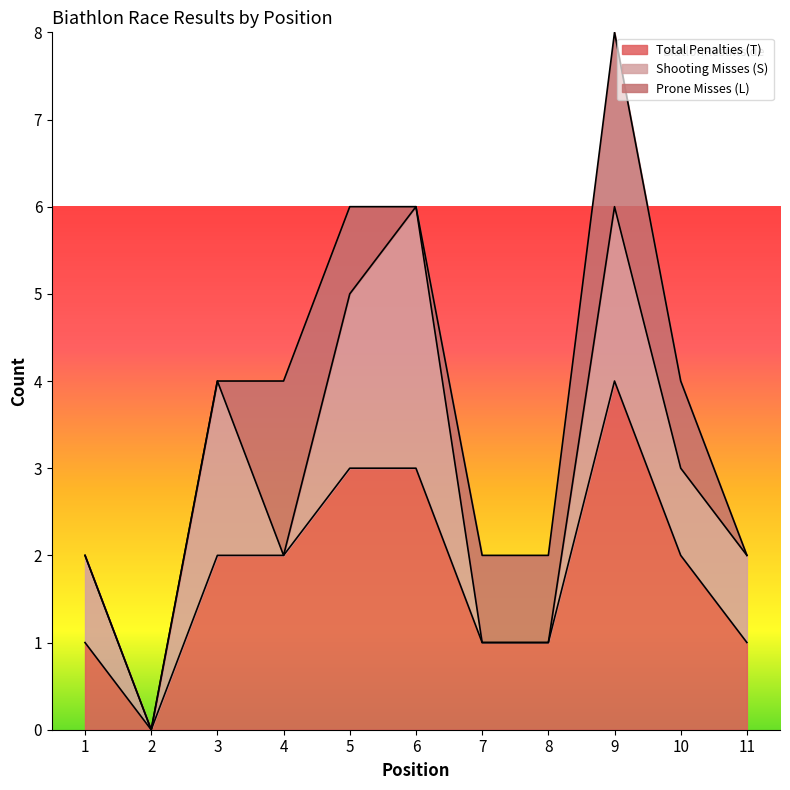

At which category does L reach its first local peak?

4